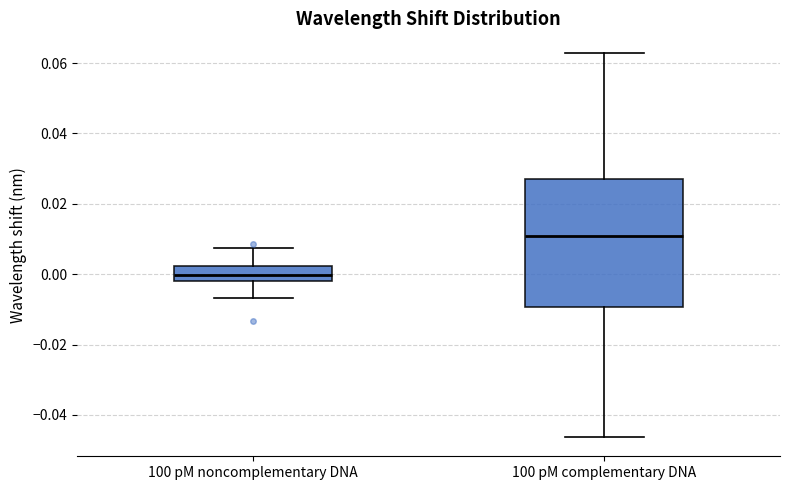

Where is the lower edge of the box for 100 pM noncomplementary DNA on the y-axis? The values are not printed on the chart, so give them approximately, as read against the axis.

-0.002